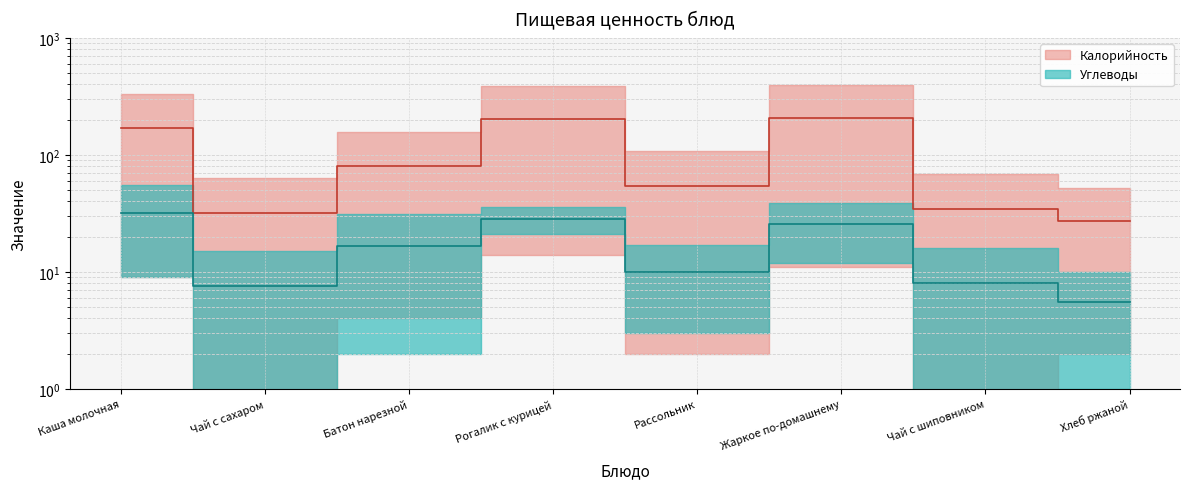

Reading left to right, extract all data points from this chart.

Каша молочная=168.5	Чай с сахаром=31.5	Батон нарезной=80.5	Рогалик с курицей=202.0	Рассольник=54.5	Жаркое по-домашнему=204.5	Чай с шиповником=34.5	Хлеб ржаной=27.0